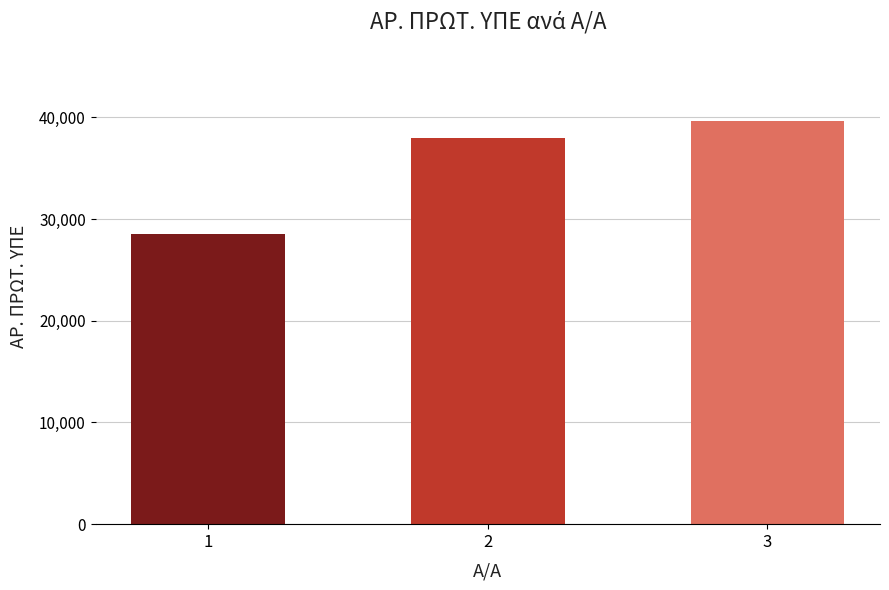

Reading left to right, transcribe all the data shown in this chart.

28538	37950	39669